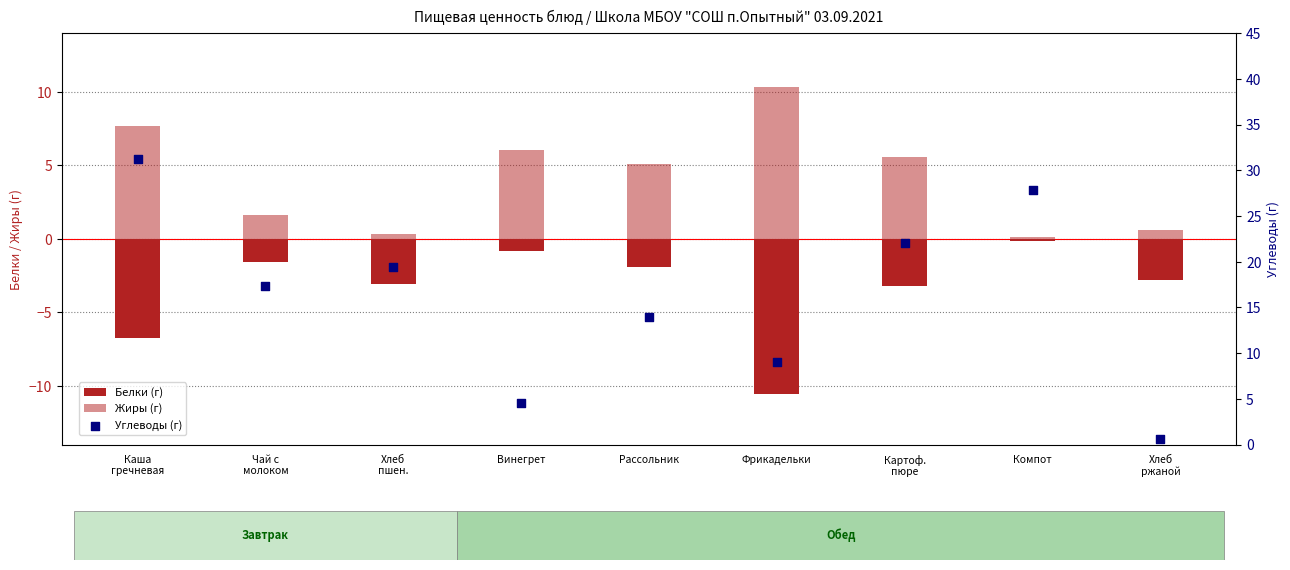

At which category is the sum across all series the highest?

Каша
гречневая